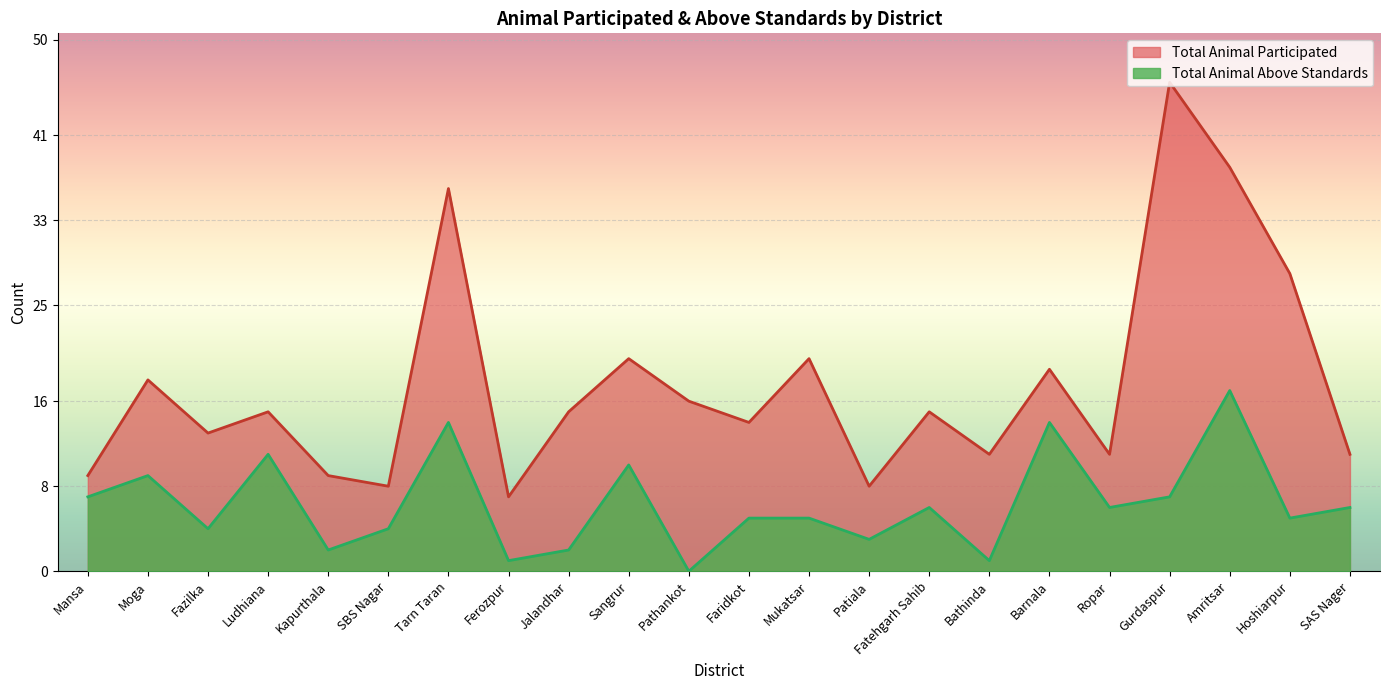

How many lines are shown in the chart?

2